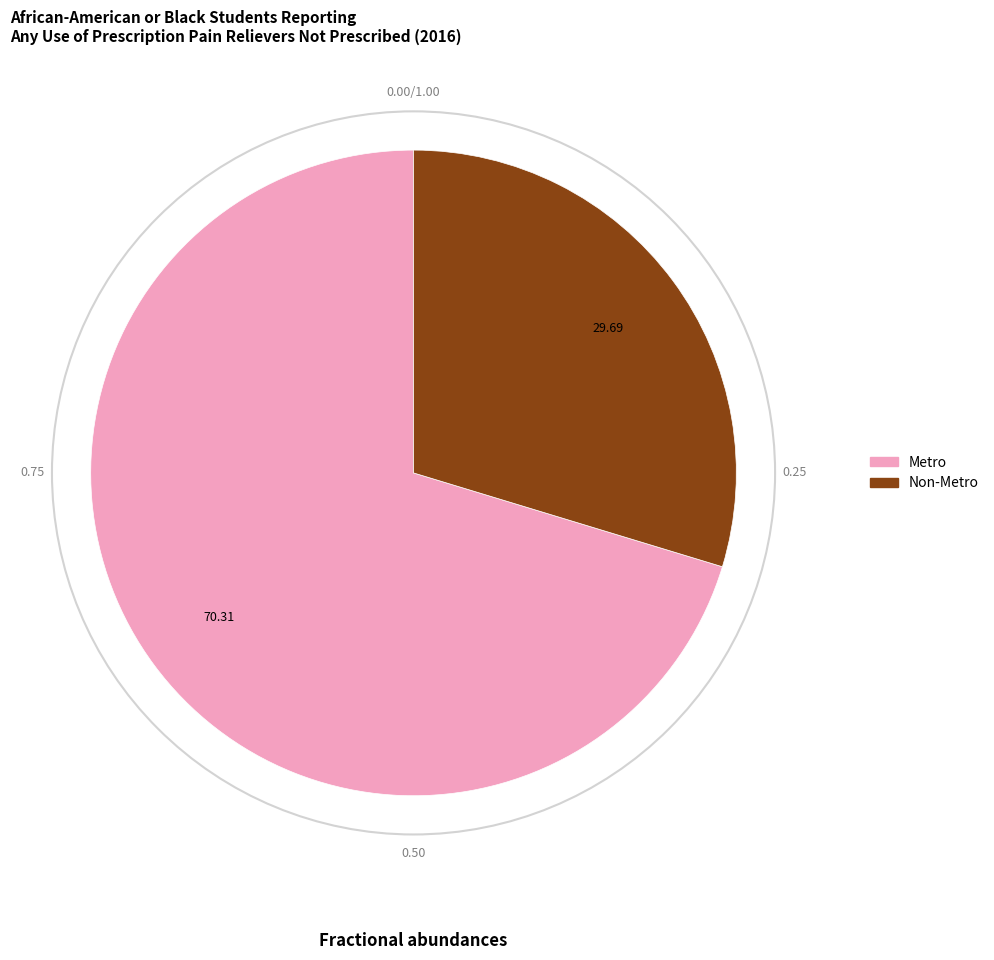

Approximately how many times larger is the value at Metro compared to Non-Metro?

2.4